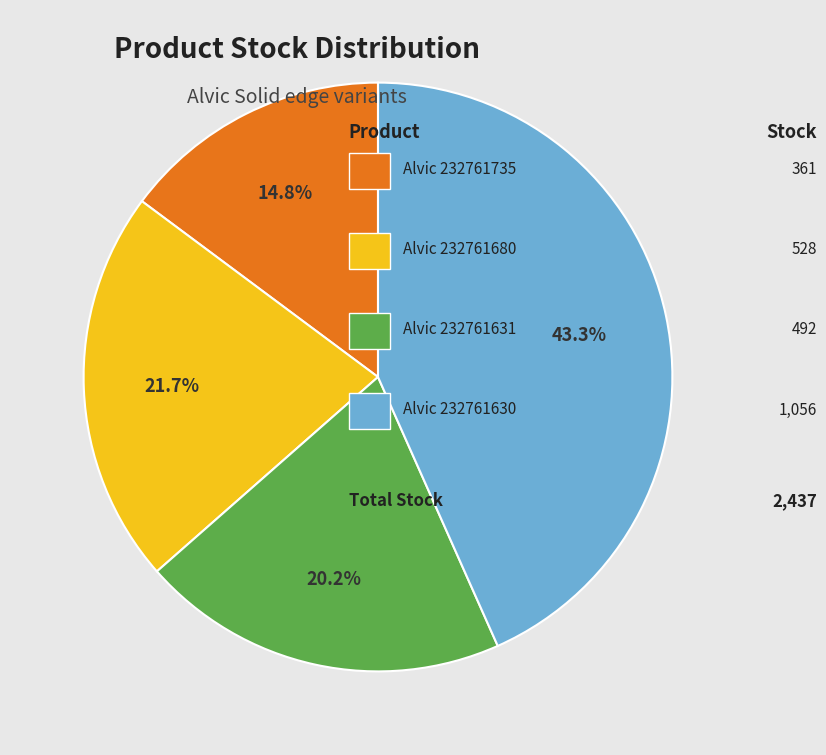

How many slices are in this pie chart?

4